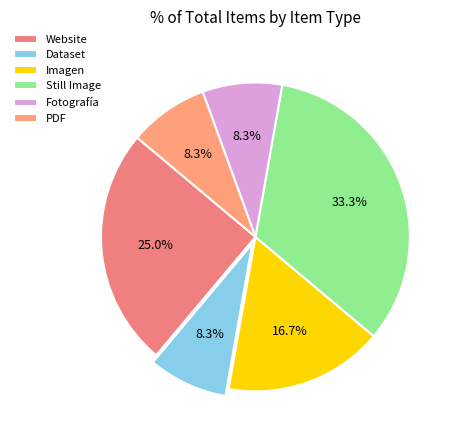

Count the number of slices in the pie.

6